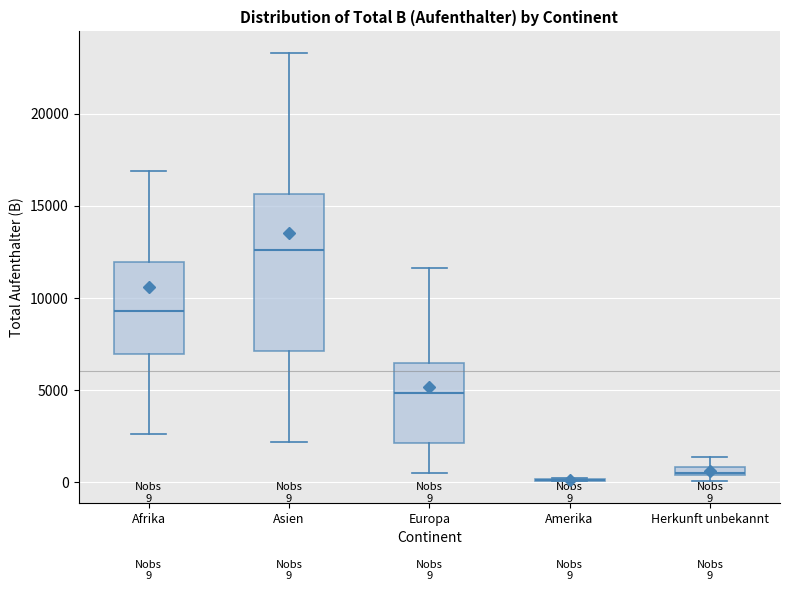

Comparing the boxes themselves (not the whiskers), which one is the tallest?

Asien